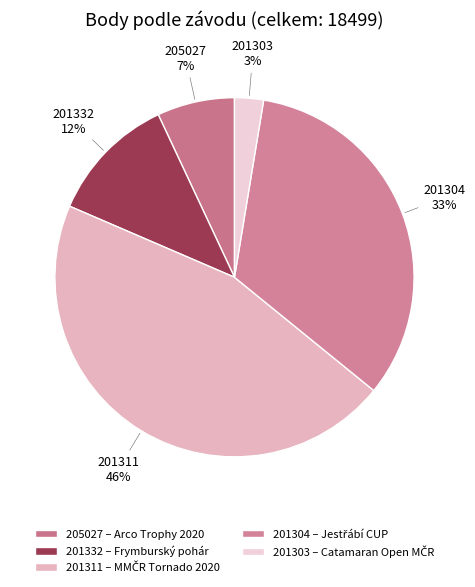

How many segments does this pie chart have?

5